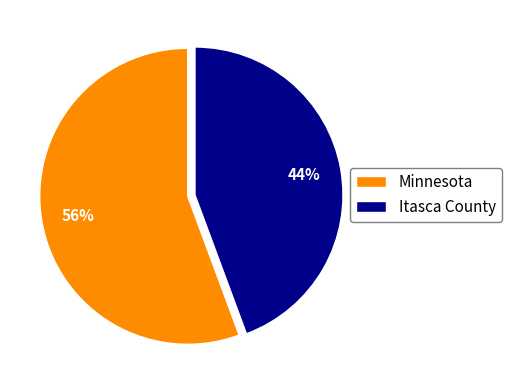

Which category has the biggest portion of the pie?

Minnesota